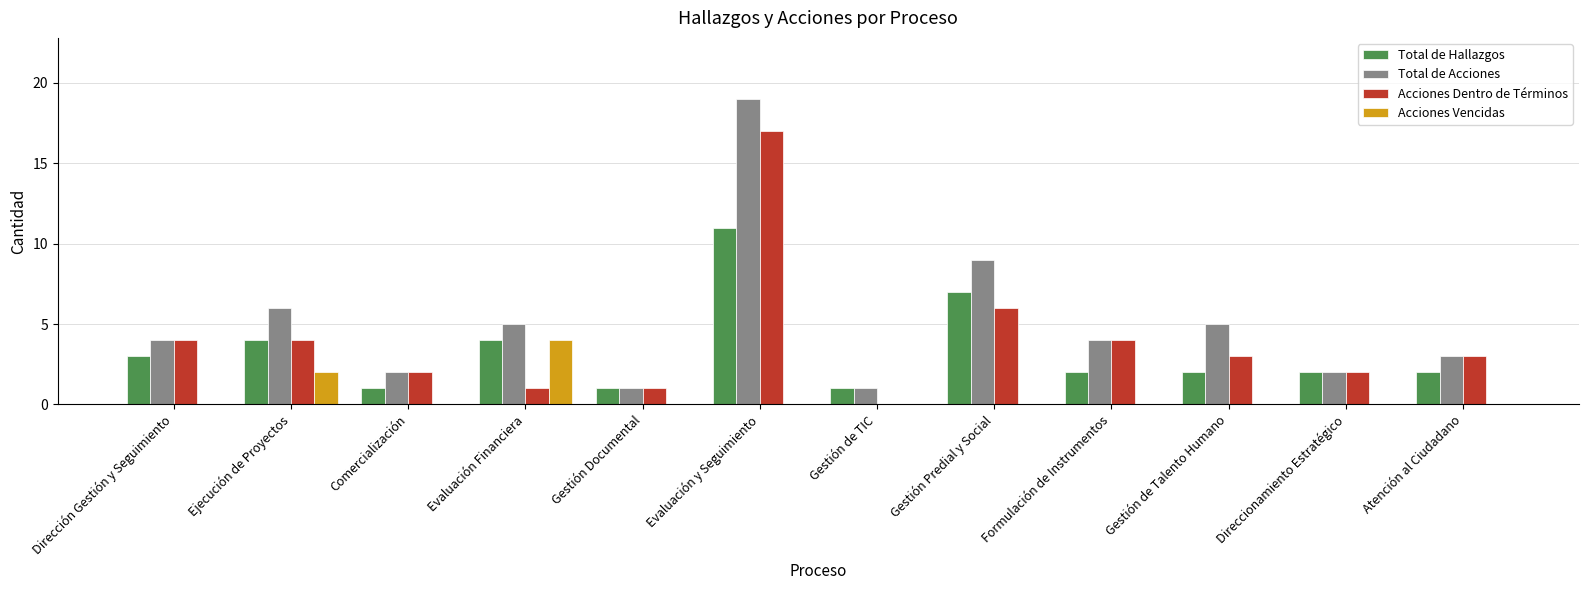

Which series changed the most between Gestión Documental and Gestión Predial y Social?

Total de Acciones